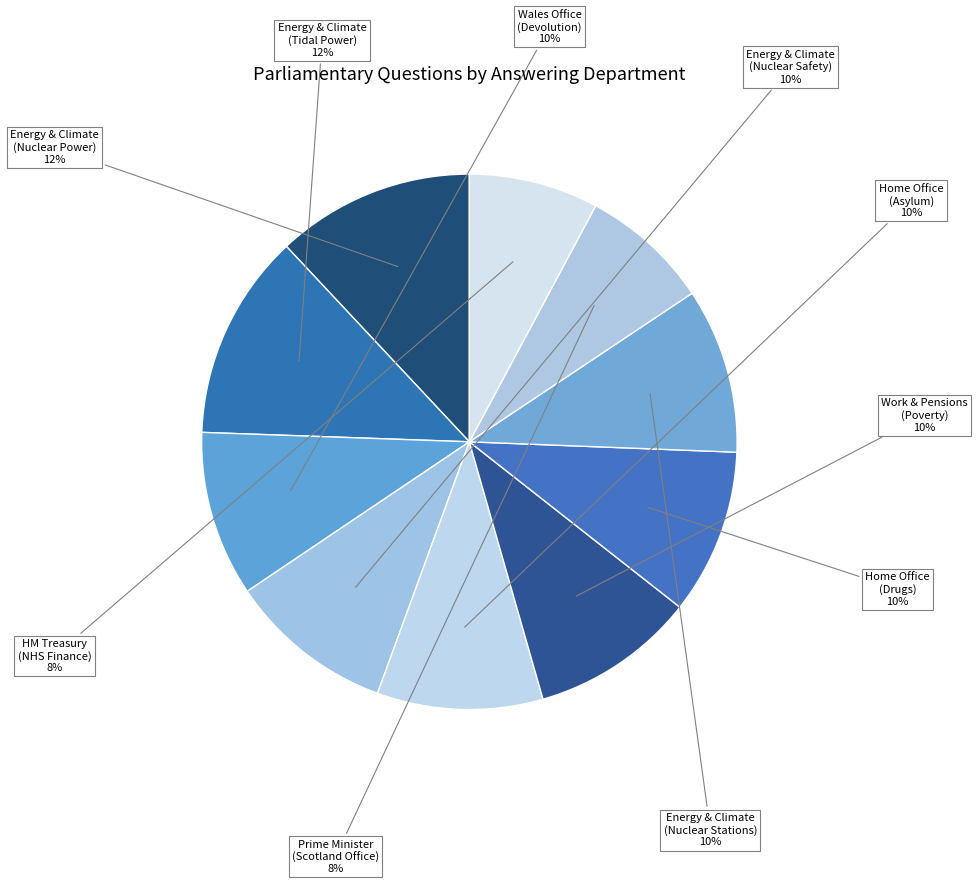

How many segments does this pie chart have?

10